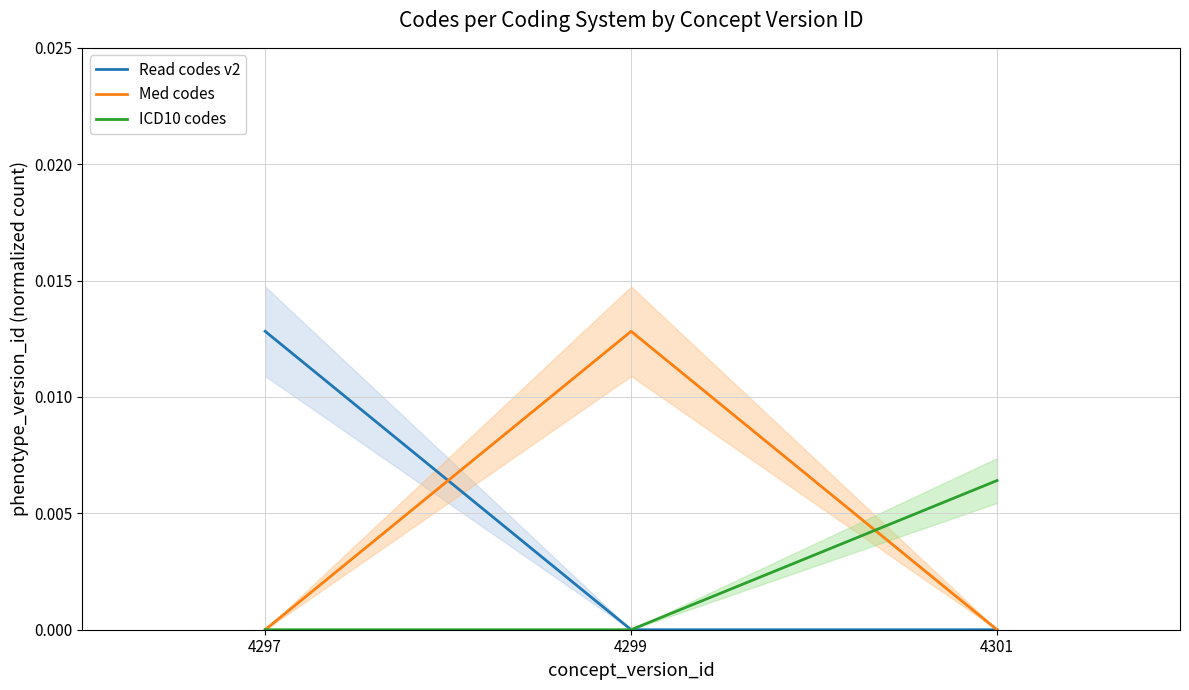

List the series in order of their peak value, highest first.

Read codes v2, Med codes, ICD10 codes